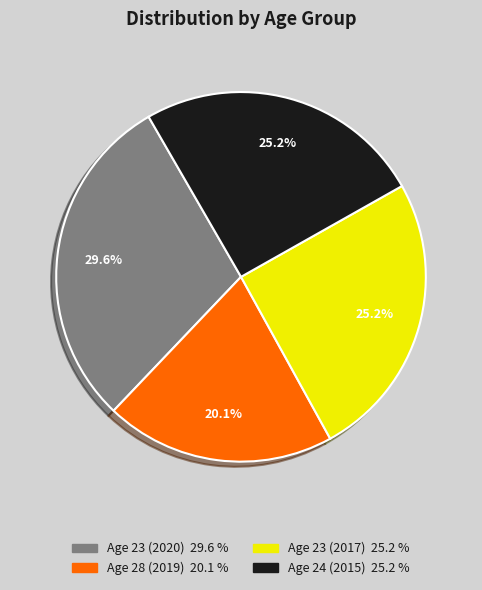

To the nearest percent, what is the difference between the largest and smallest slice percentages?

9%